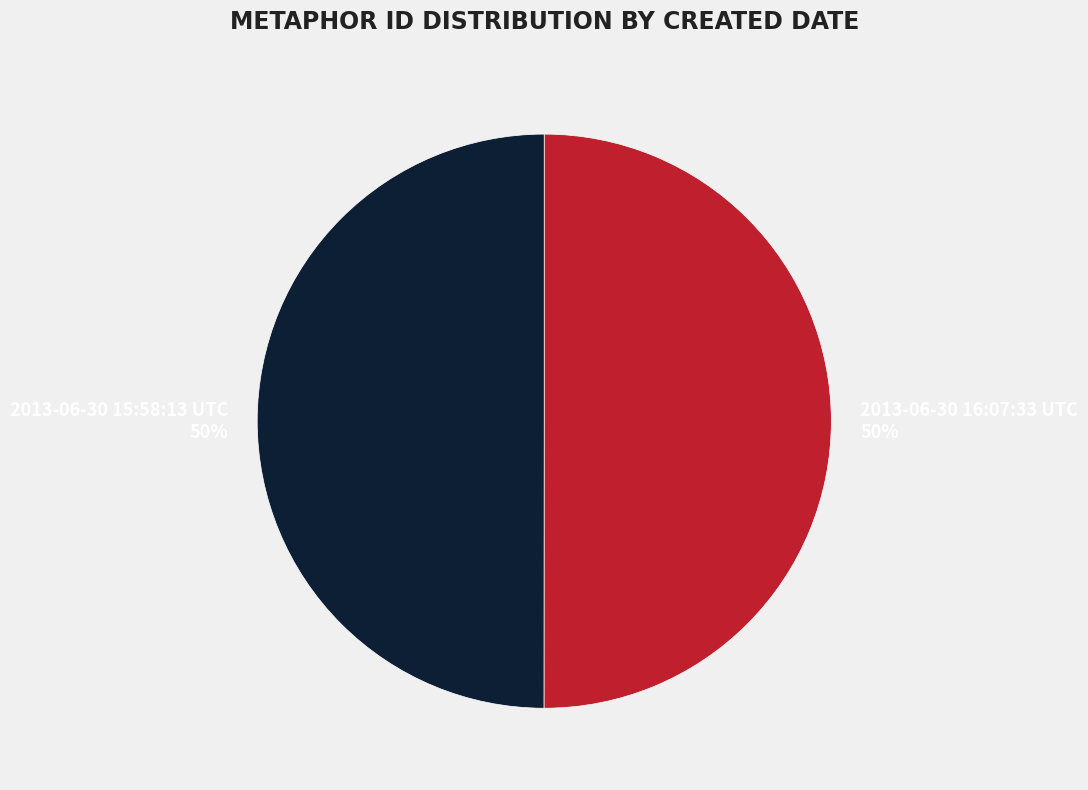

To the nearest percent, what is the average slice percentage?

50%